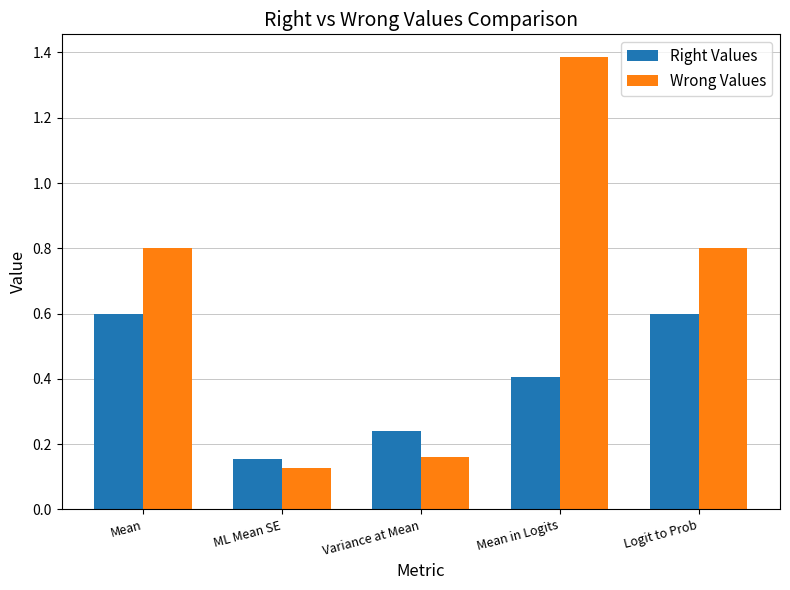

How many Wrong Values values are between 0 and 1?

4